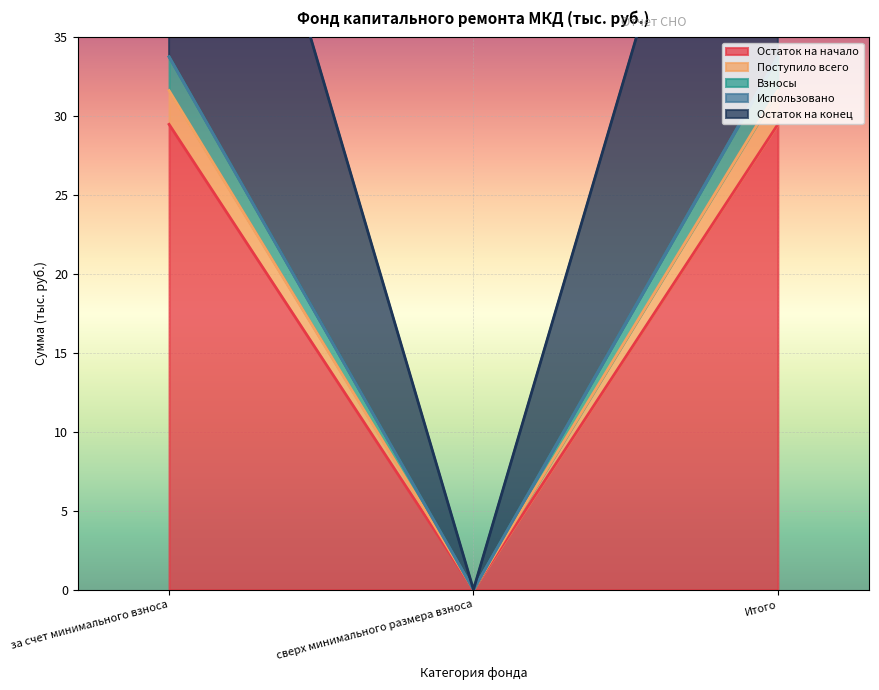

What is the value of the Остаток на конец point at the 3rd from the left?

33.8